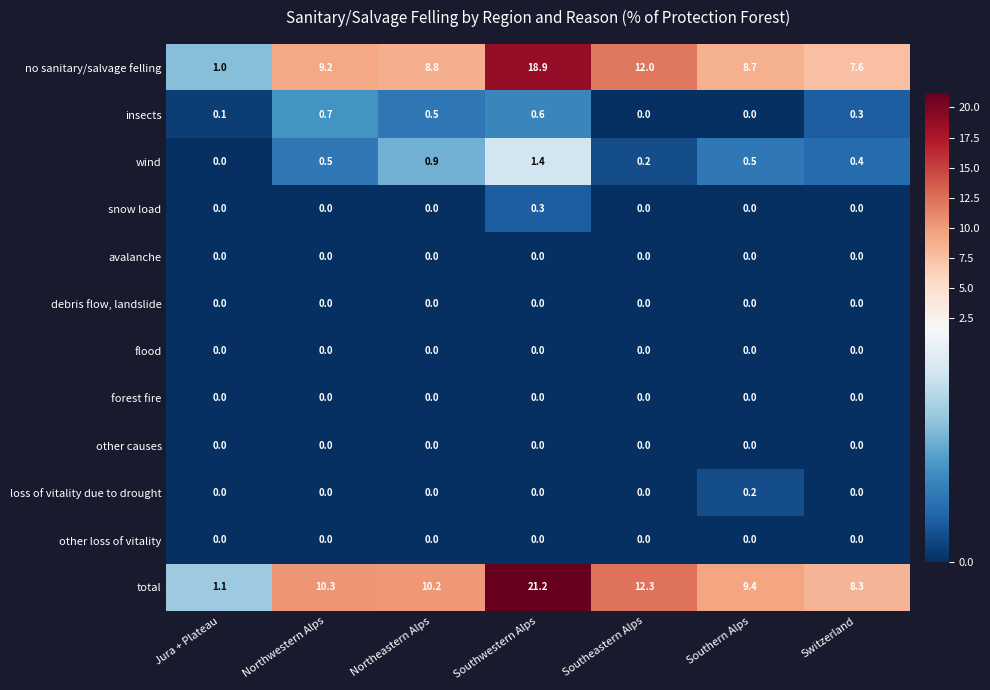

Rank the categories by no sanitary/salvage felling value from highest to lowest.

Southwestern Alps, Southeastern Alps, Northwestern Alps, Northeastern Alps, Southern Alps, Switzerland, Jura + Plateau